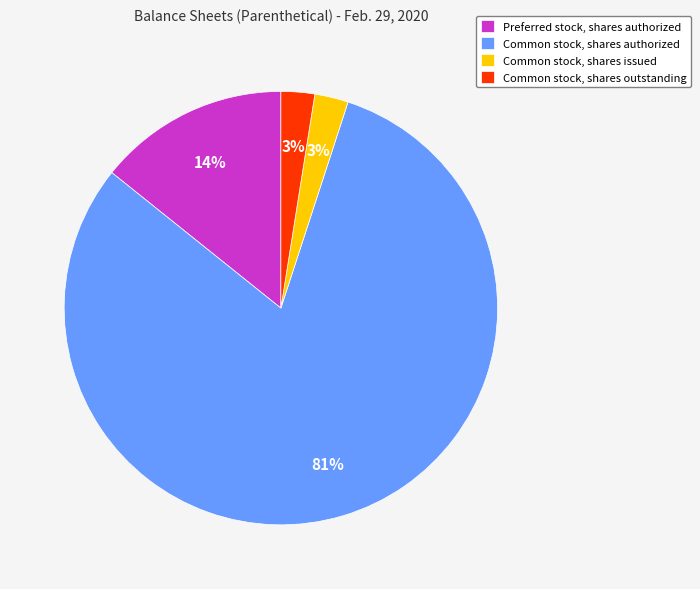

What is the largest slice in the pie chart?

Common stock, shares authorized